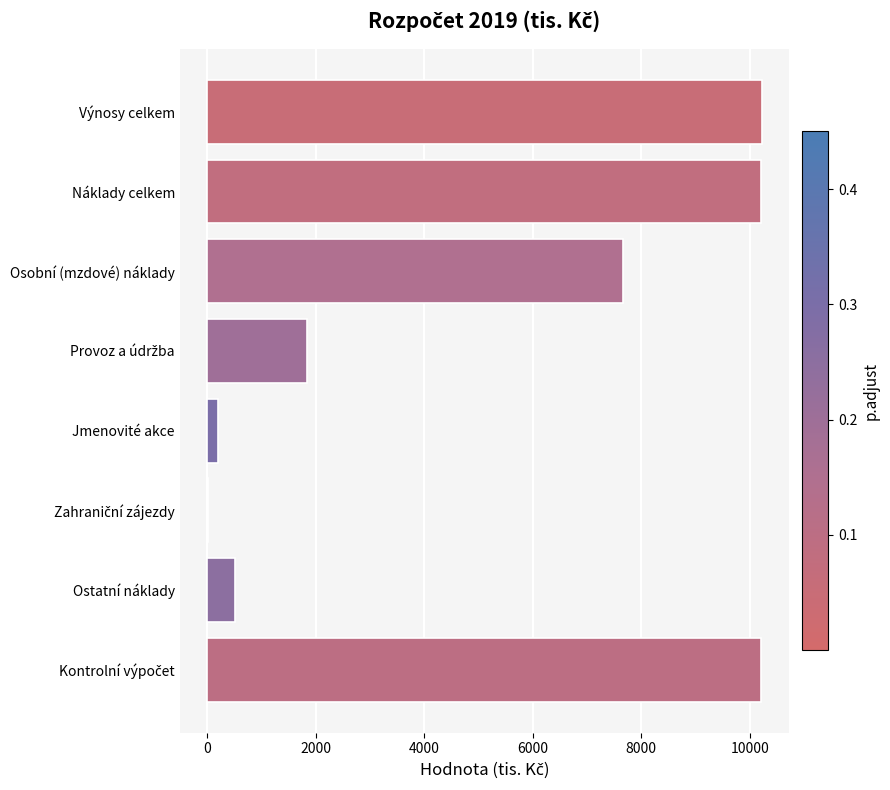

How many distinct data groups are displayed?

1